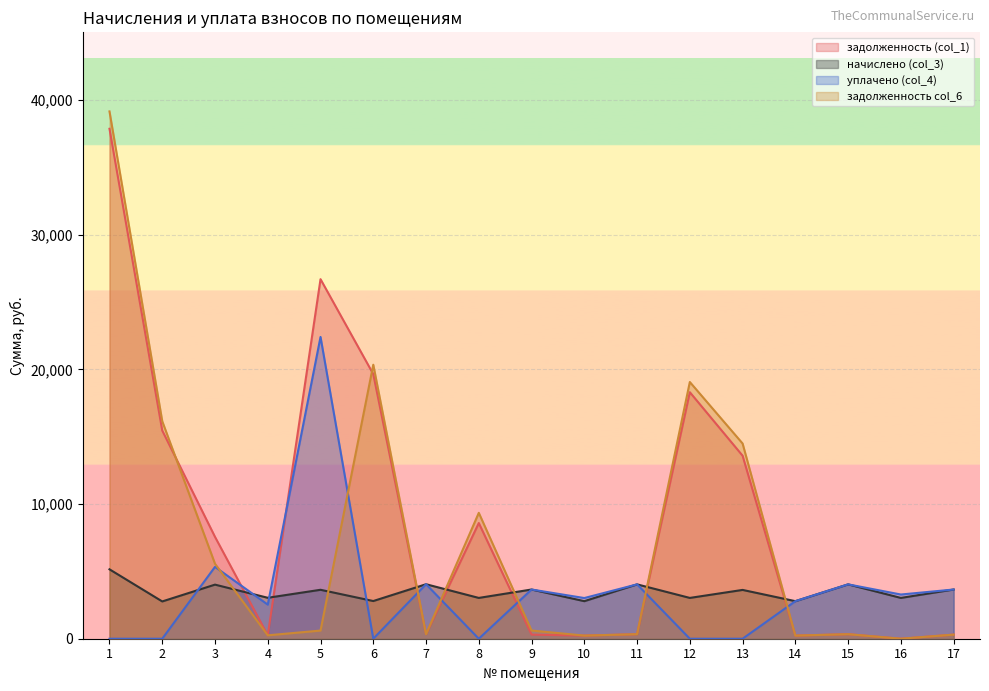

How many lines are shown in the chart?

4